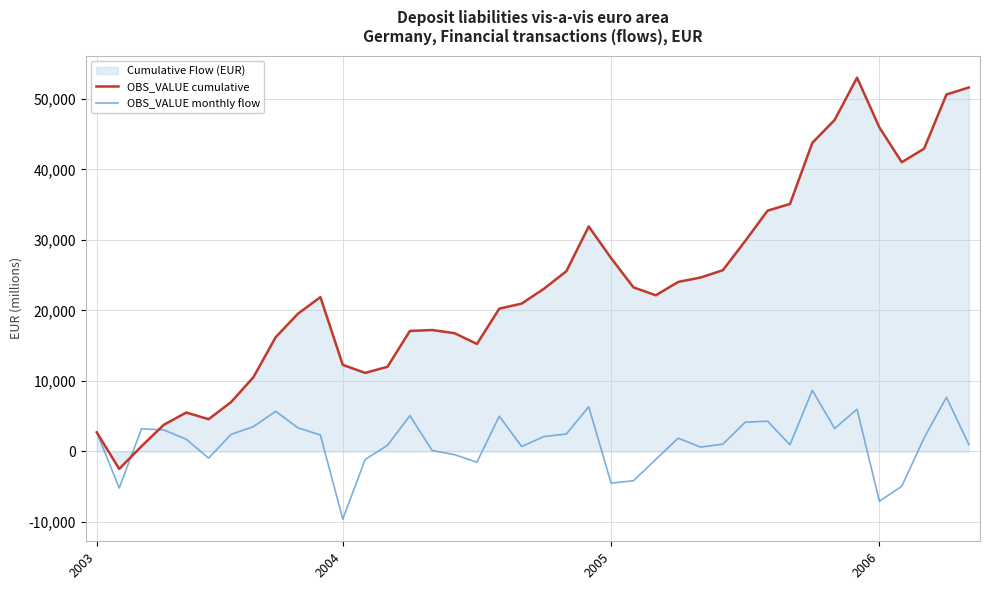

At which label does OBS_VALUE monthly flow reach its minimum?

2004